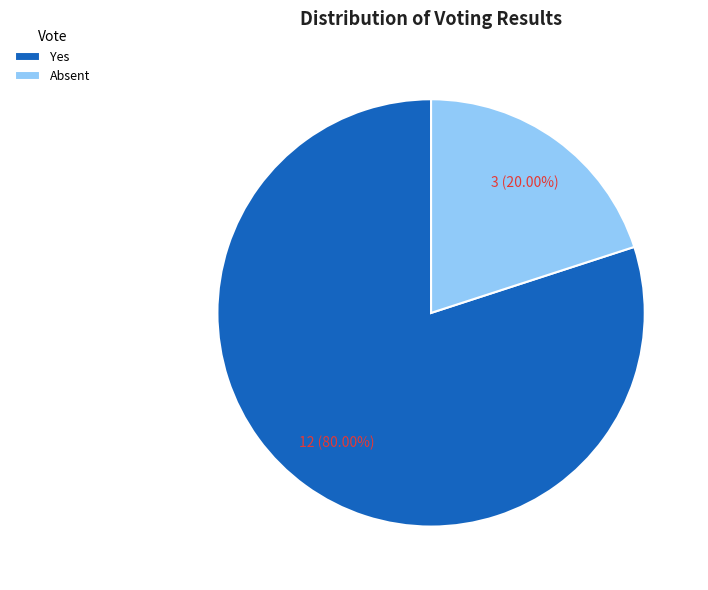

To the nearest percent, what is the average slice percentage?

50%